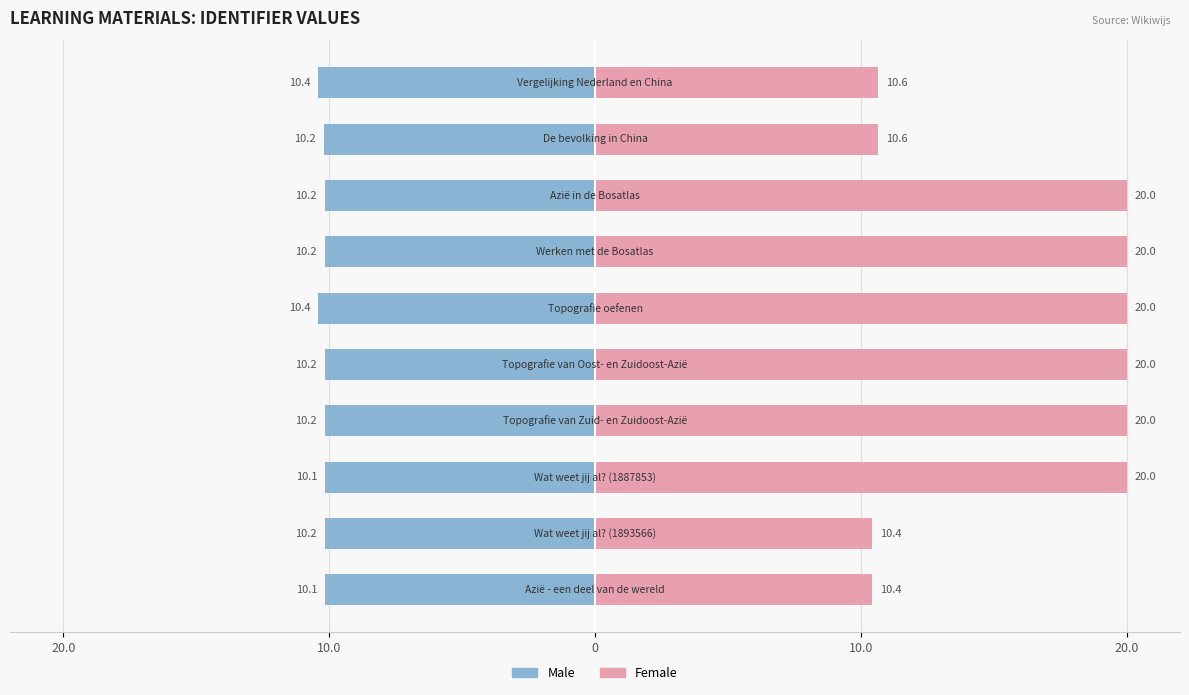

What are all the series names shown in the legend?

Male, Female